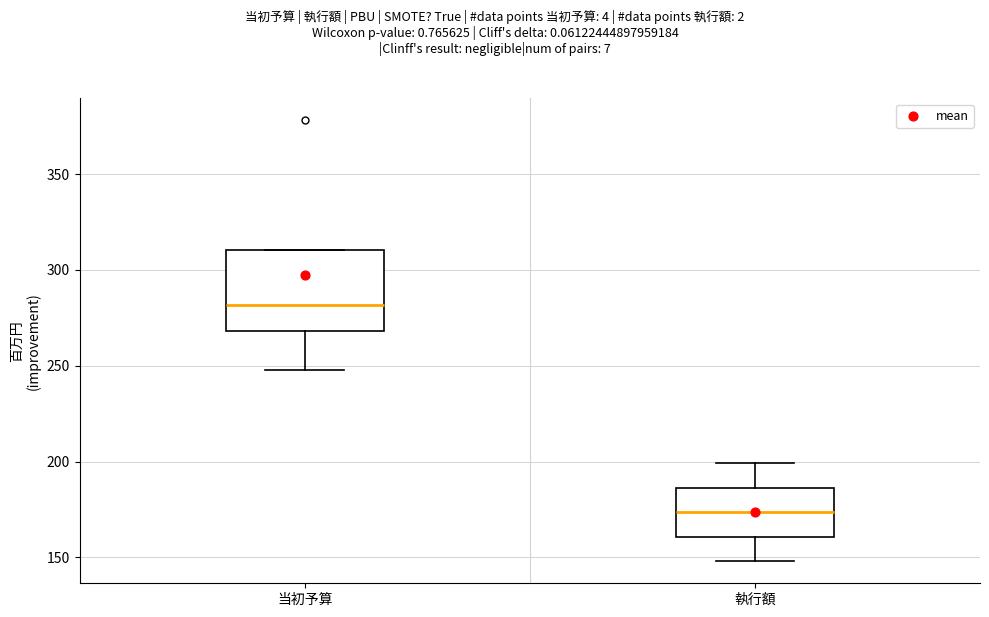

Reading left to right, transcribe this box plot: for each box, give where its median line is, the range the box spans, and where its two whiskers end, as read against the y-axis. The values are not printed on the chart, so give them approximately, as read against the axis.

当初予算: median 280, box 270 to 310, whiskers 250 to 310
執行額: median 175, box 160 to 185, whiskers 150 to 200